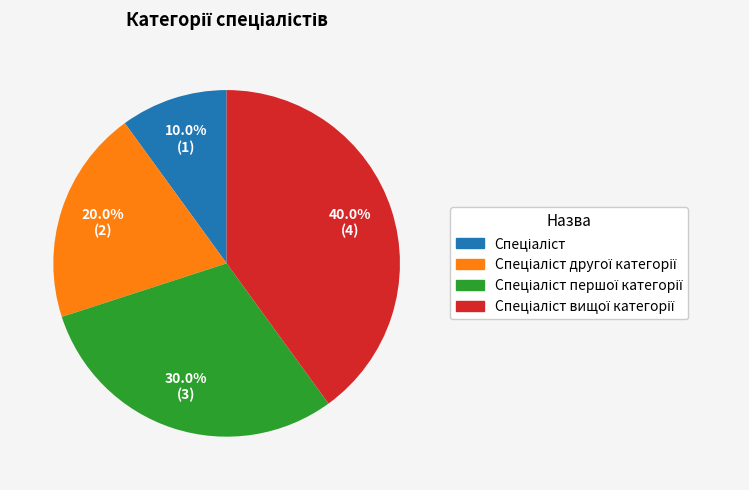

How many segments does this pie chart have?

4